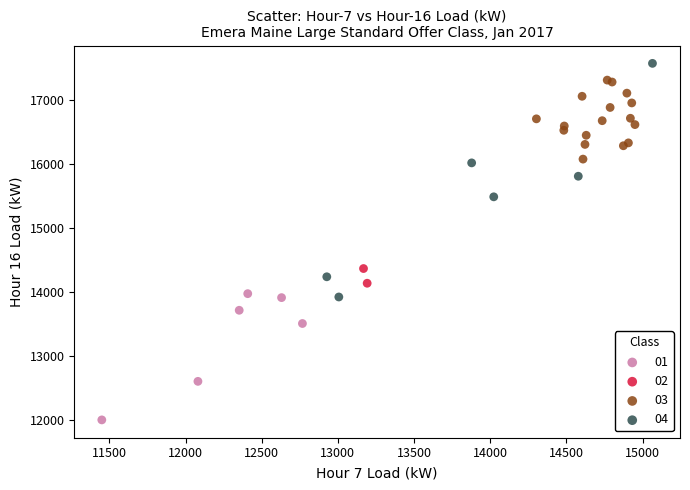

What are all the series names shown in the legend?

01, 02, 03, 04